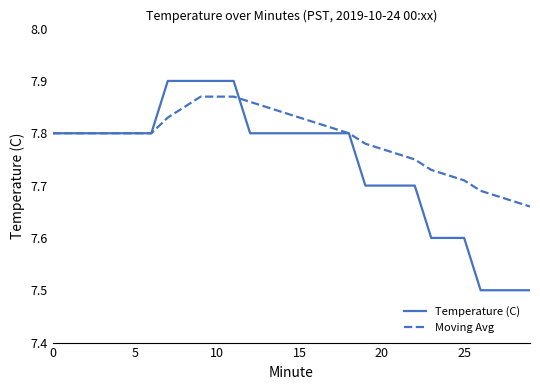

Which series has the largest total across all categories?

Moving Avg